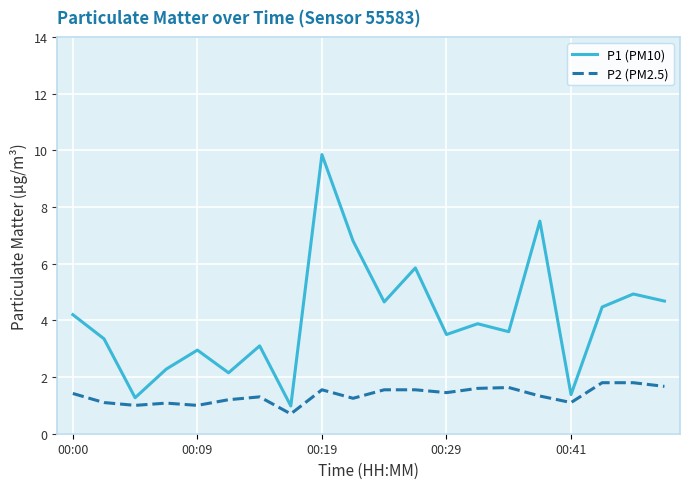

What is the lowest value of the P1 (PM10) series?

1.0